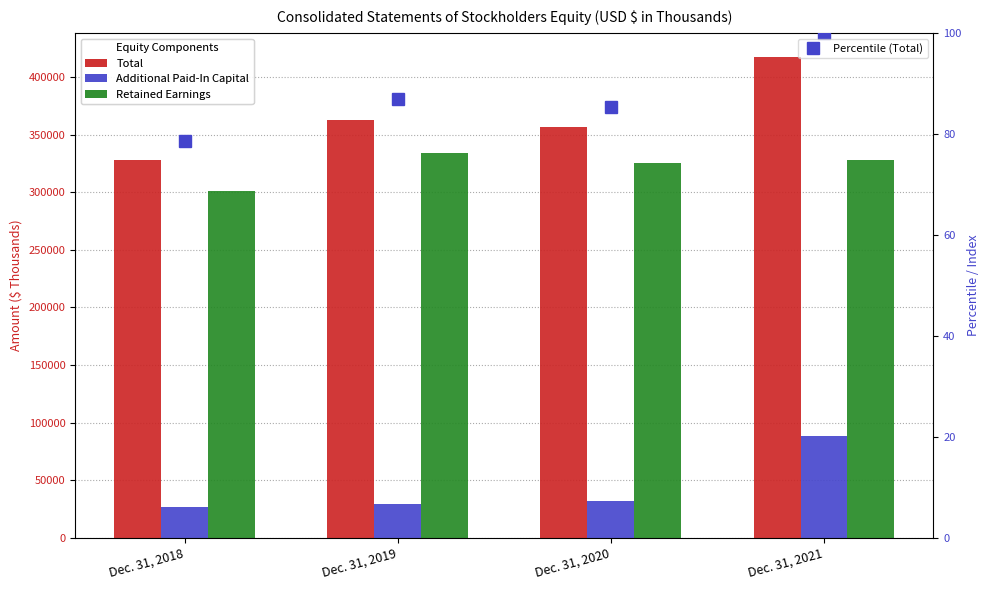

What are all the series names shown in the legend?

Total, Additional Paid-In Capital, Retained Earnings, Percentile (Total)